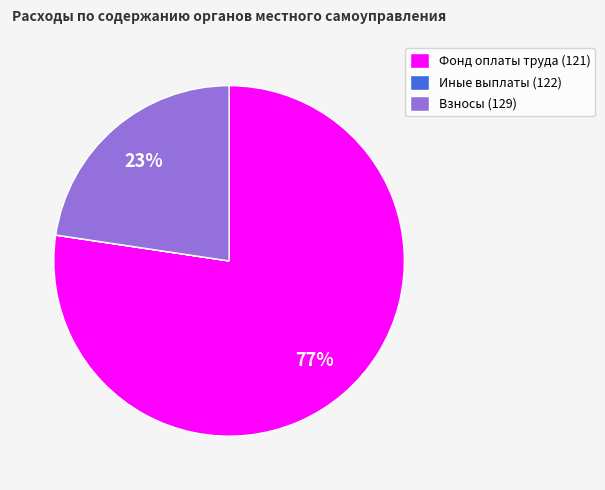

To the nearest percent, what is the average slice percentage?

33%